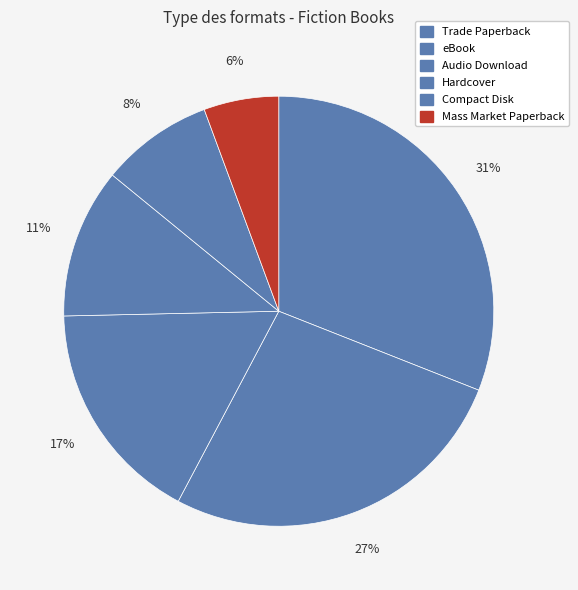

What is the smallest slice in the pie chart?

Mass Market Paperback